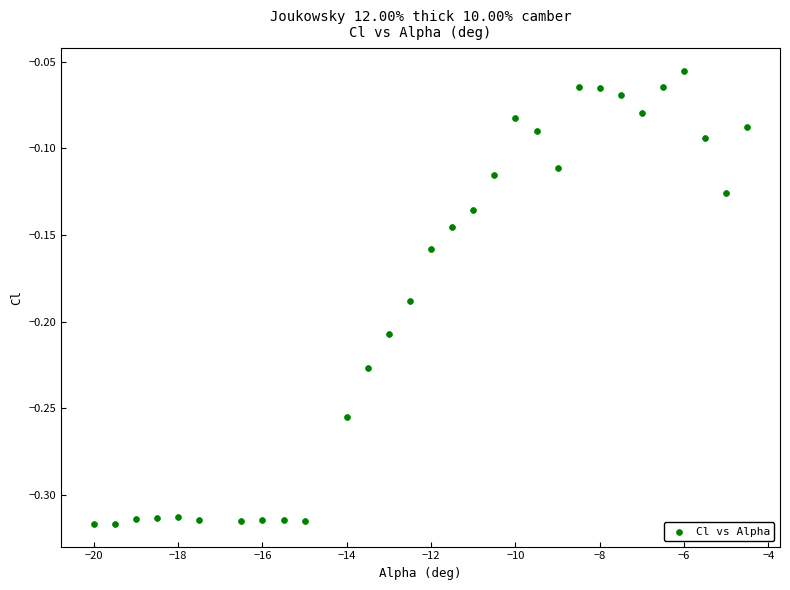

What is the range of Y values (max minus min)?

0.3